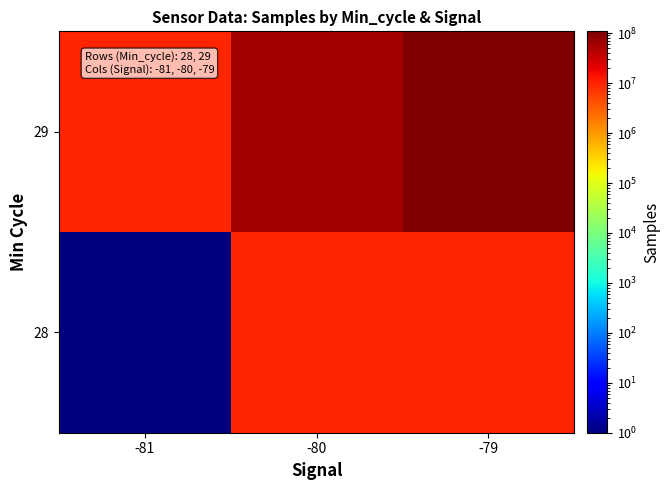

Rank the series by their maximum value, from highest to lowest.

29, 28